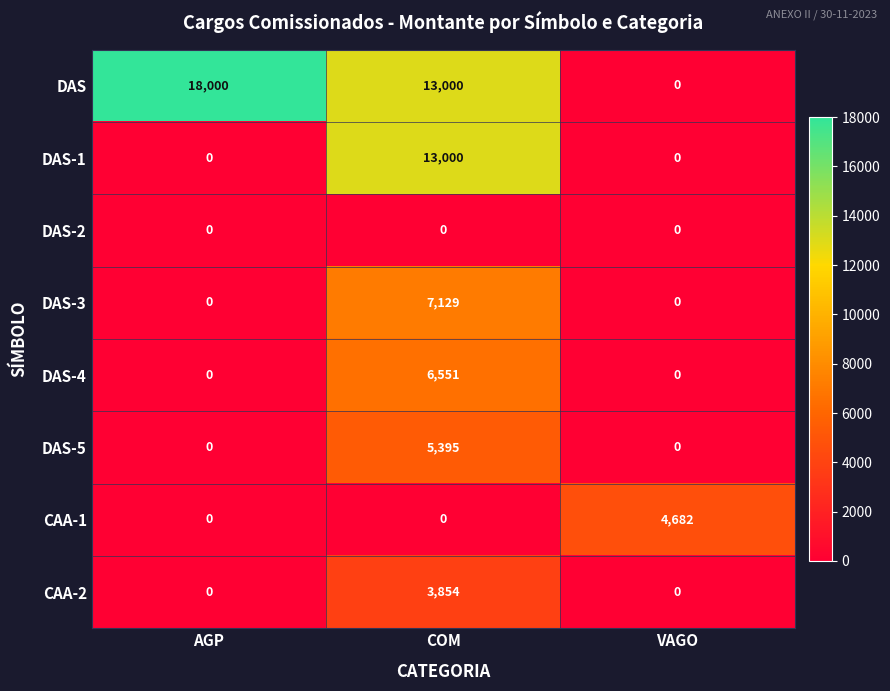

List the series in order of their peak value, highest first.

DAS, DAS-1, DAS-3, DAS-4, DAS-5, CAA-1, CAA-2, DAS-2